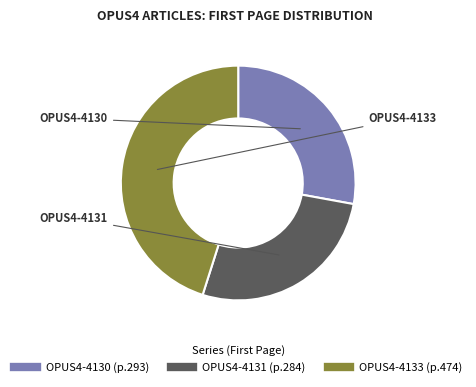

How many segments does this pie chart have?

3